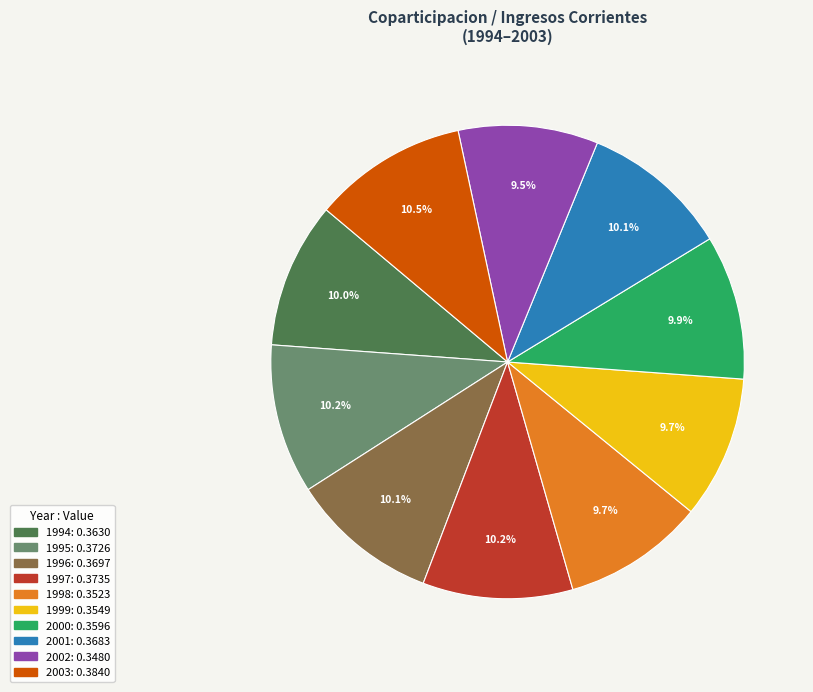

Is it true that 1995 is 24% of the pie?

False